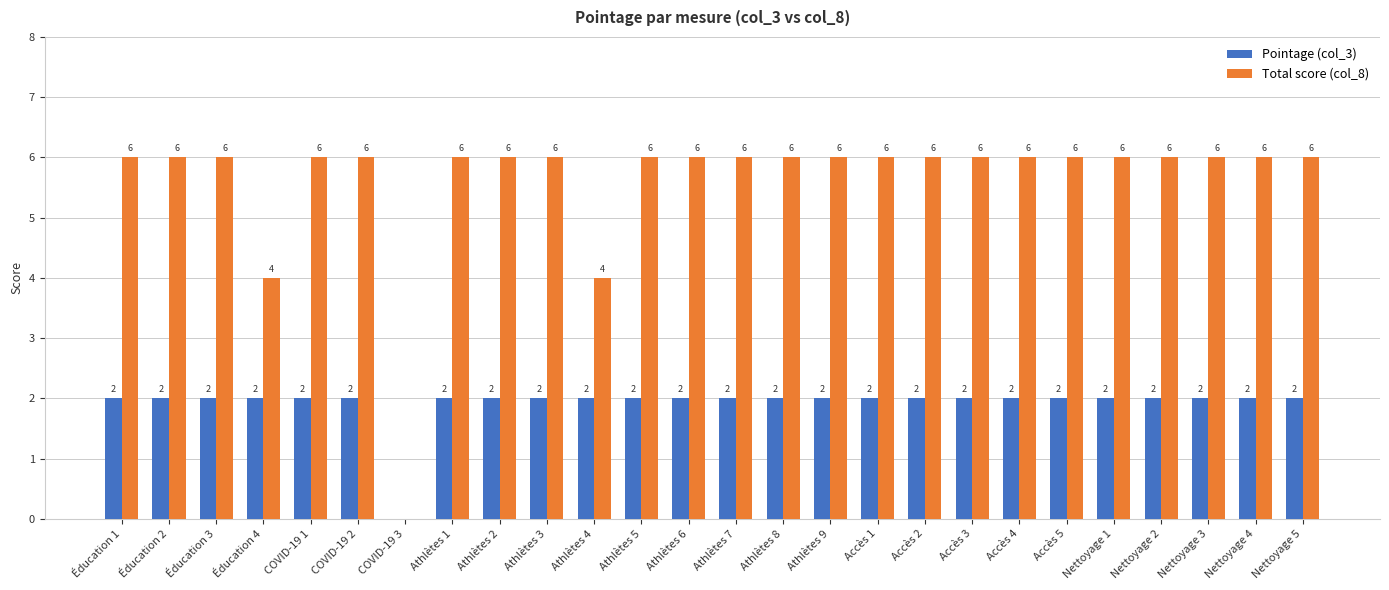

What value does the Total score (col_8) series have at Athlètes 8?

6